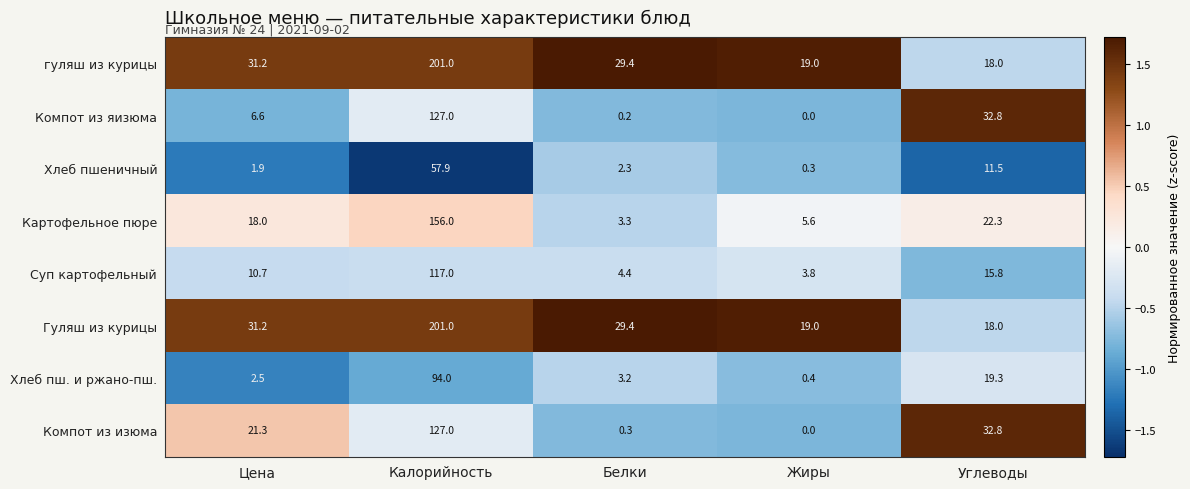

Is it true that Хлеб пш. и ржано-пш. equals 0.1 at Жиры?

False